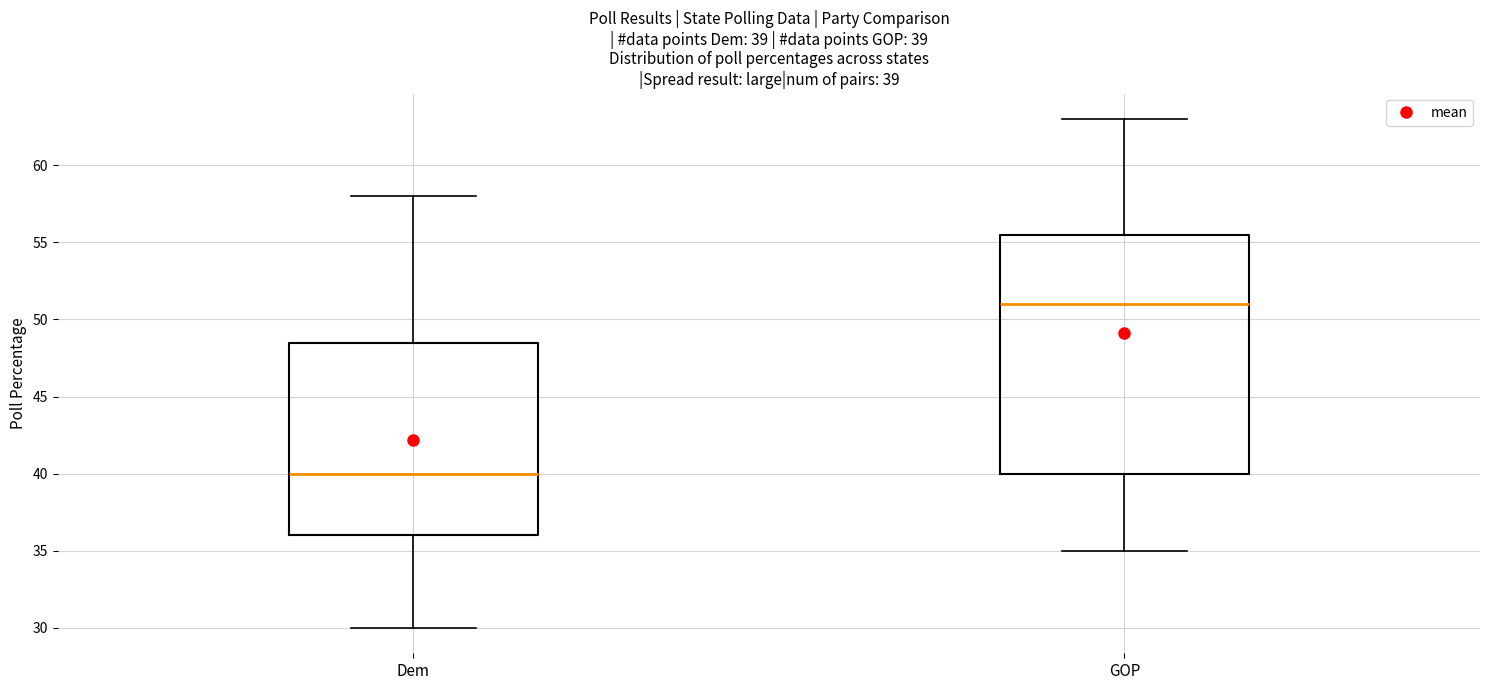

Comparing the boxes themselves (not the whiskers), which one is the tallest?

GOP